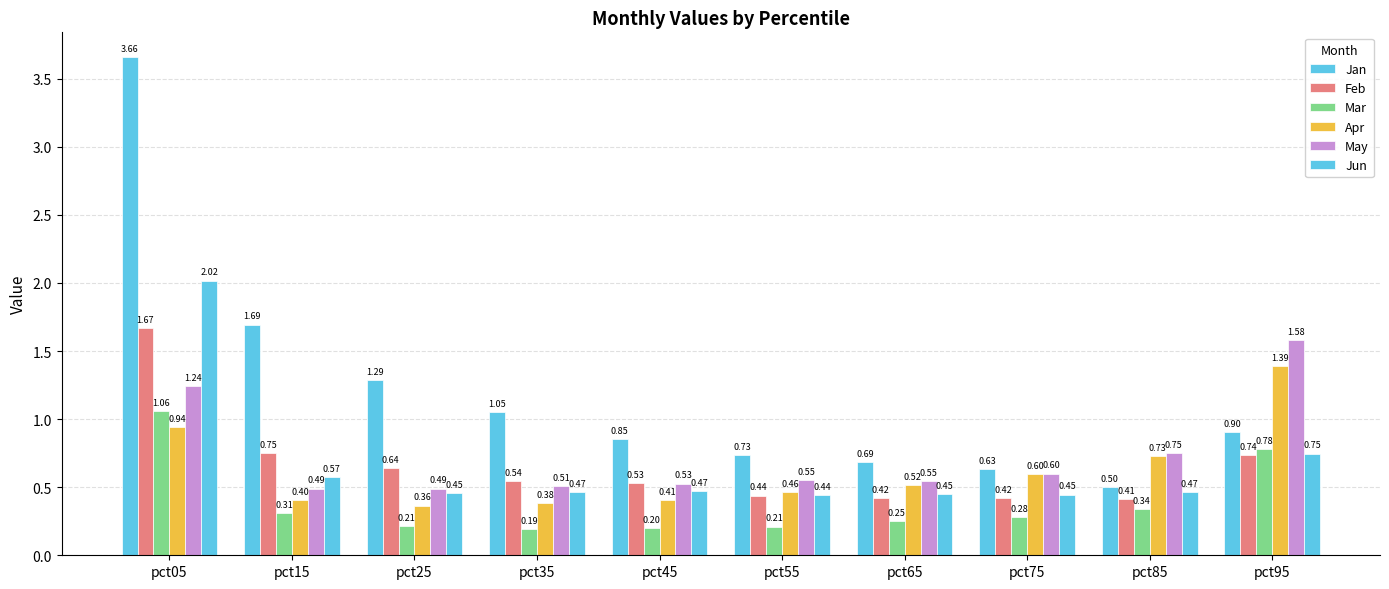

How many categories are shown in the chart?

10